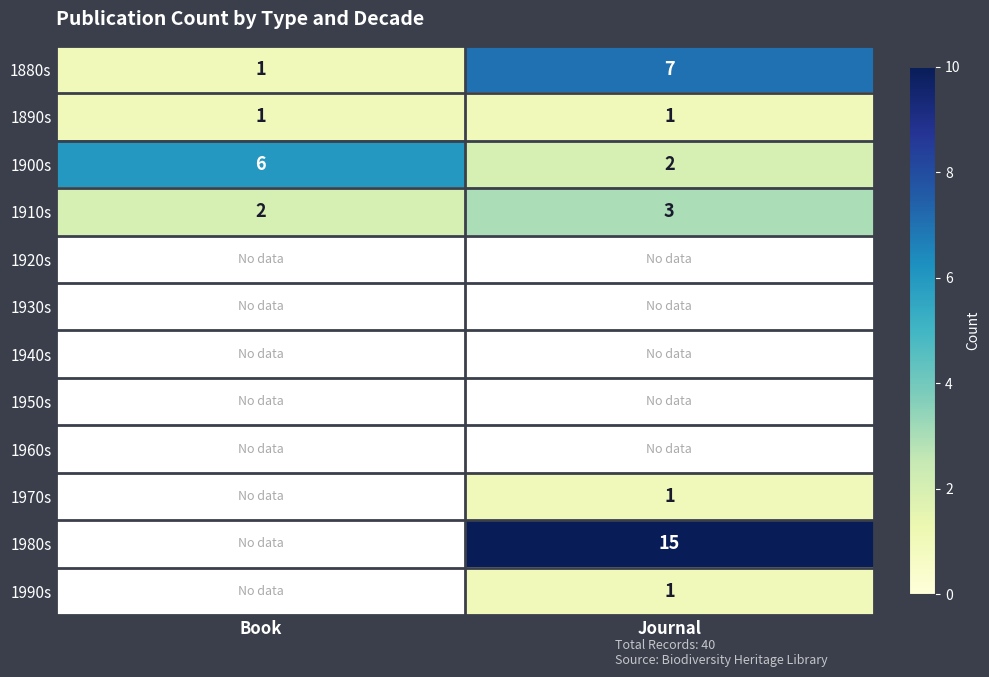

How many series are shown in this chart?

12